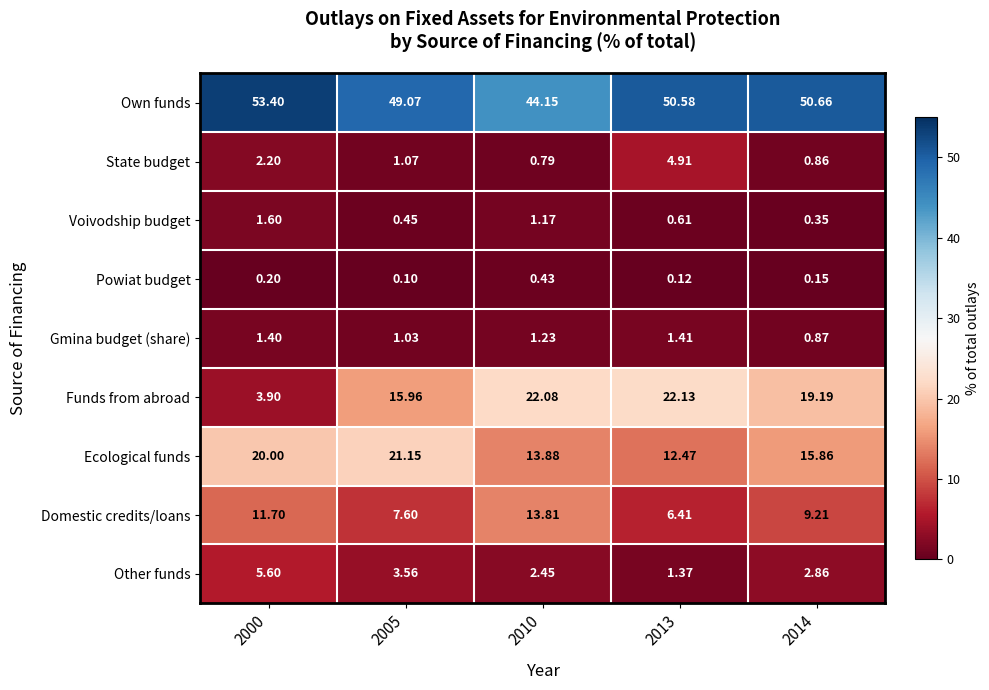

Between 2000 and 2005, which series saw the biggest shift?

Funds from abroad